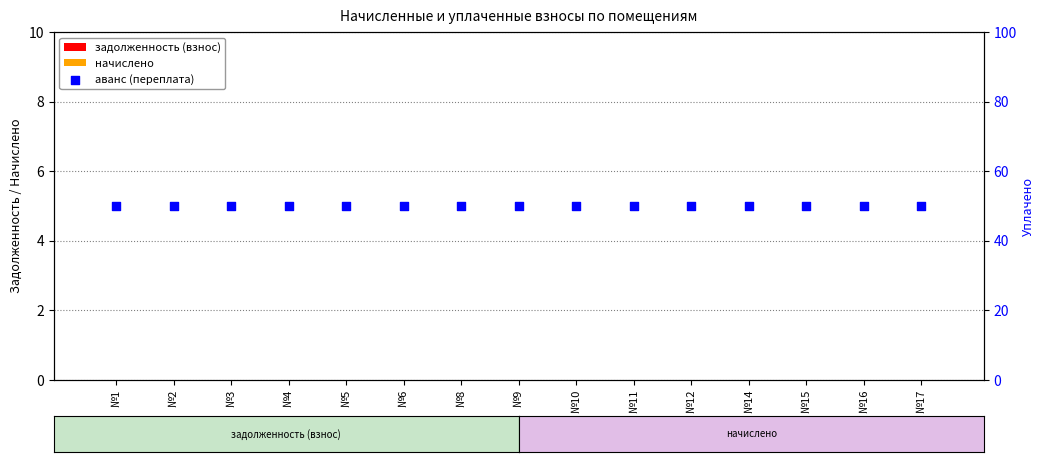

Is the value of начислено at №5 greater than the value of задолженность (взнос) at №9?

No